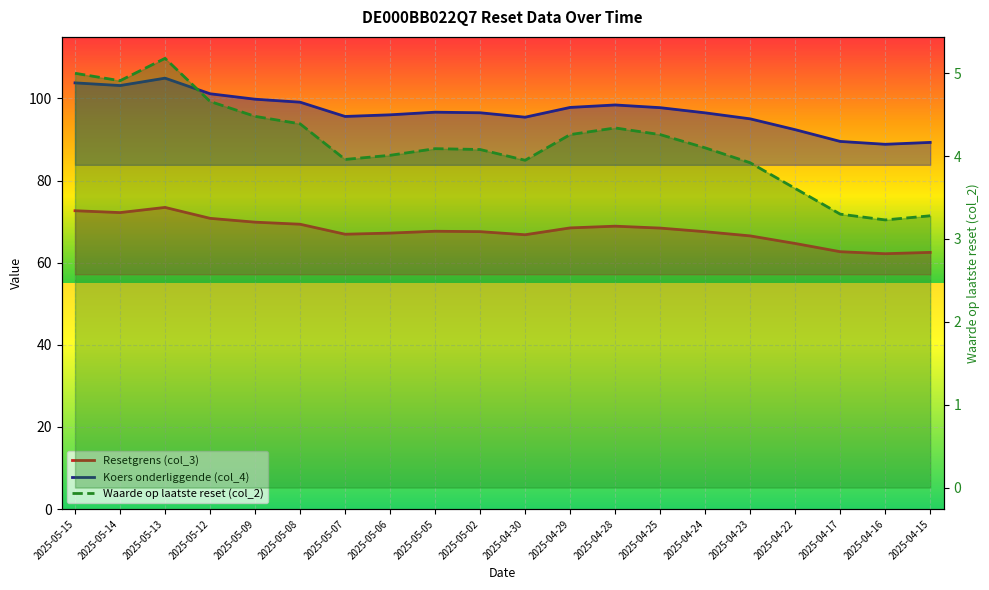

Reading left to right, transcribe all the data shown in this chart.

Resetgrens (col_3): 2025-05-15=72.7	2025-05-14=72.2	2025-05-13=73.5	2025-05-12=70.8	2025-05-09=69.9	2025-05-08=69.4	2025-05-07=66.9	2025-05-06=67.2	2025-05-05=67.7	2025-05-02=67.6	2025-04-30=66.8	2025-04-29=68.5	2025-04-28=68.9	2025-04-25=68.4	2025-04-24=67.5	2025-04-23=66.5	2025-04-22=64.7	2025-04-17=62.7	2025-04-16=62.2	2025-04-15=62.5
Koers onderliggende (col_4): 2025-05-15=103.8	2025-05-14=103.2	2025-05-13=105.0	2025-05-12=101.2	2025-05-09=99.8	2025-05-08=99.1	2025-05-07=95.6	2025-05-06=96.0	2025-05-05=96.7	2025-05-02=96.5	2025-04-30=95.4	2025-04-29=97.8	2025-04-28=98.4	2025-04-25=97.8	2025-04-24=96.5	2025-04-23=95.0	2025-04-22=92.4	2025-04-17=89.5	2025-04-16=88.8	2025-04-15=89.3
Waarde op laatste reset (col_2): 2025-05-15=5.0	2025-05-14=4.9	2025-05-13=5.2	2025-05-12=4.7	2025-05-09=4.5	2025-05-08=4.4	2025-05-07=4.0	2025-05-06=4.0	2025-05-05=4.1	2025-05-02=4.1	2025-04-30=4.0	2025-04-29=4.3	2025-04-28=4.3	2025-04-25=4.3	2025-04-24=4.1	2025-04-23=3.9	2025-04-22=3.6	2025-04-17=3.3	2025-04-16=3.2	2025-04-15=3.3